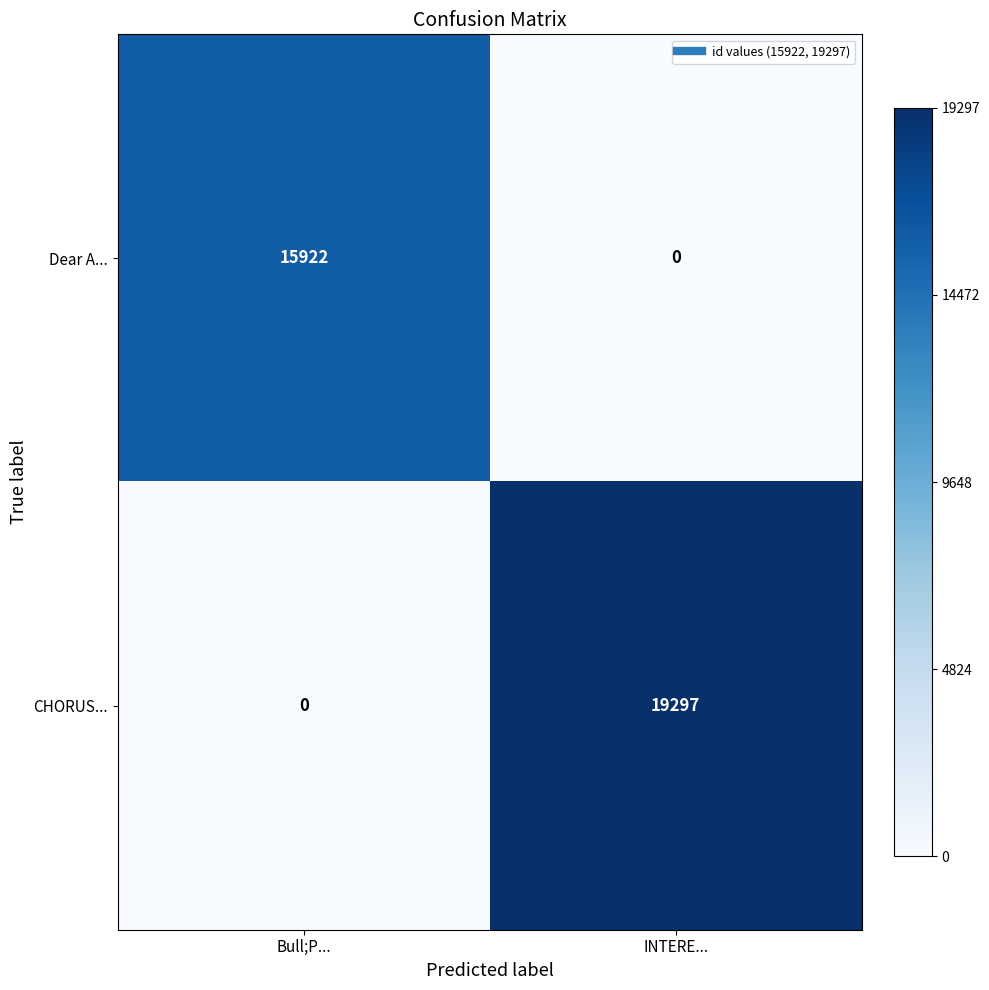

True or false: CHORUS... has a value of 0 at Bull;P....

True